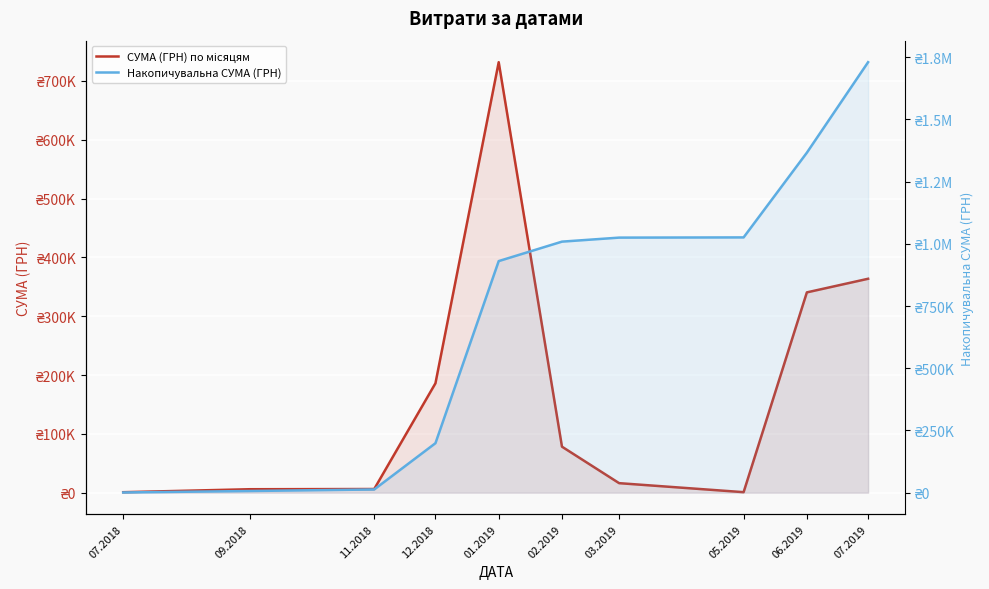

What is the difference between the СУМА (ГРН) по місяцям values at 01.2019 and 07.2018?

731194.0